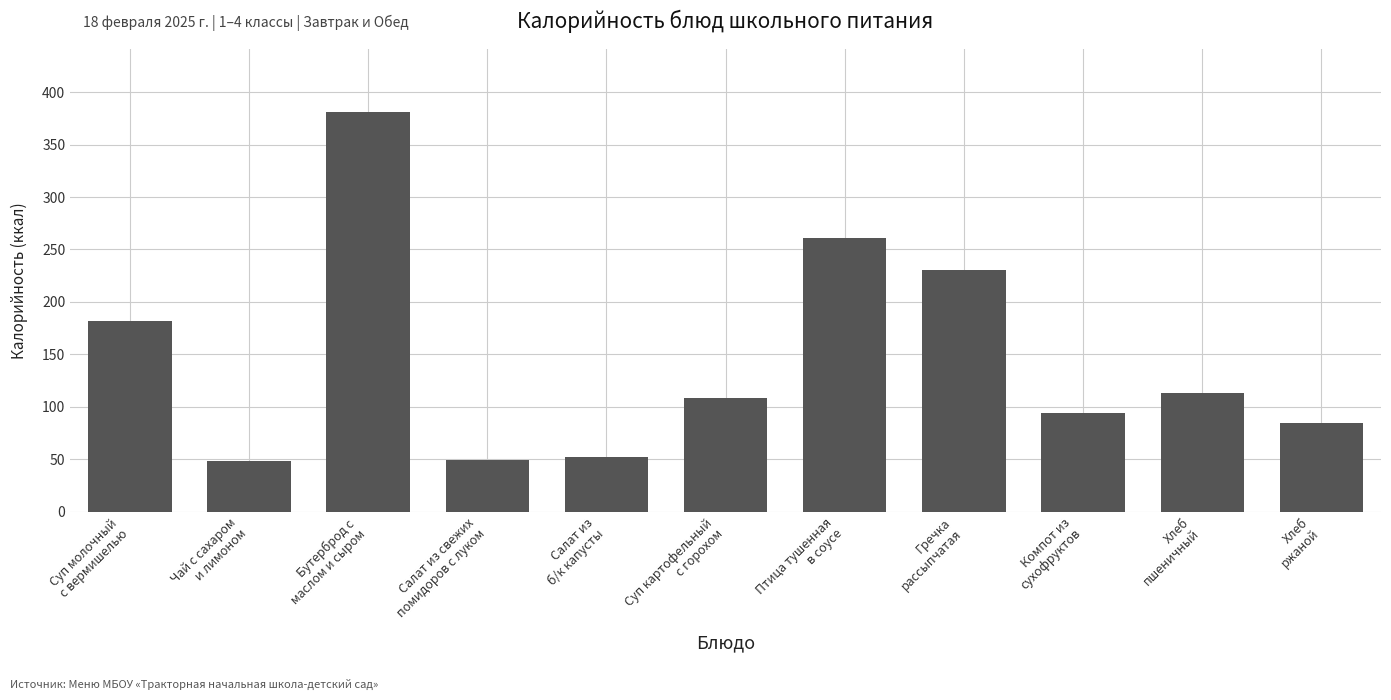

Approximately how many times larger is the value at Салат из свежих
помидоров с луком compared to Хлеб
пшеничный?

0.4